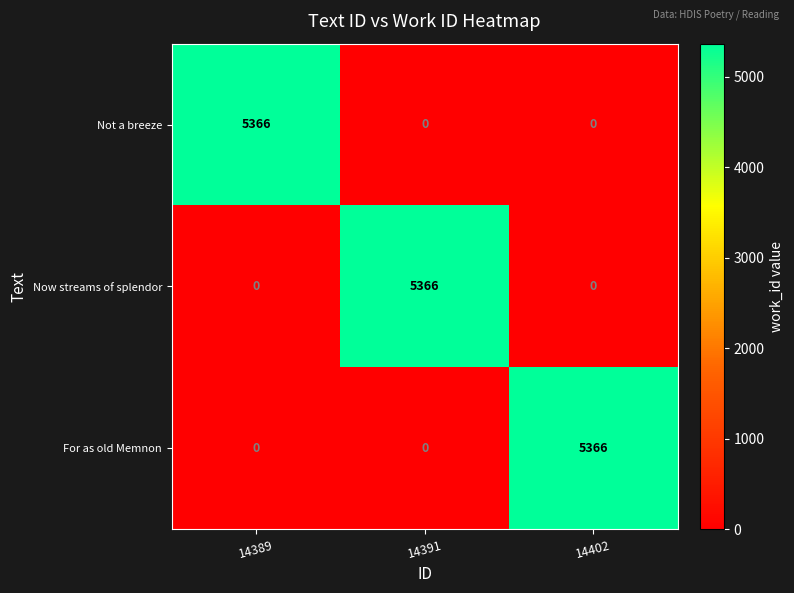

Count the number of categories in the chart.

3